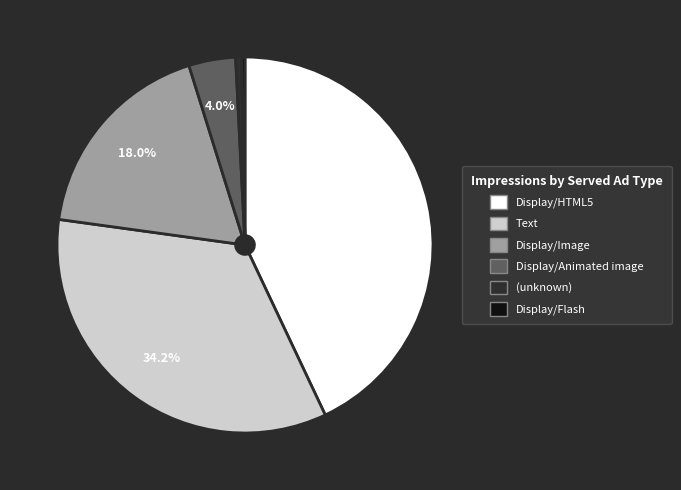

Is there a majority slice in this chart?

No